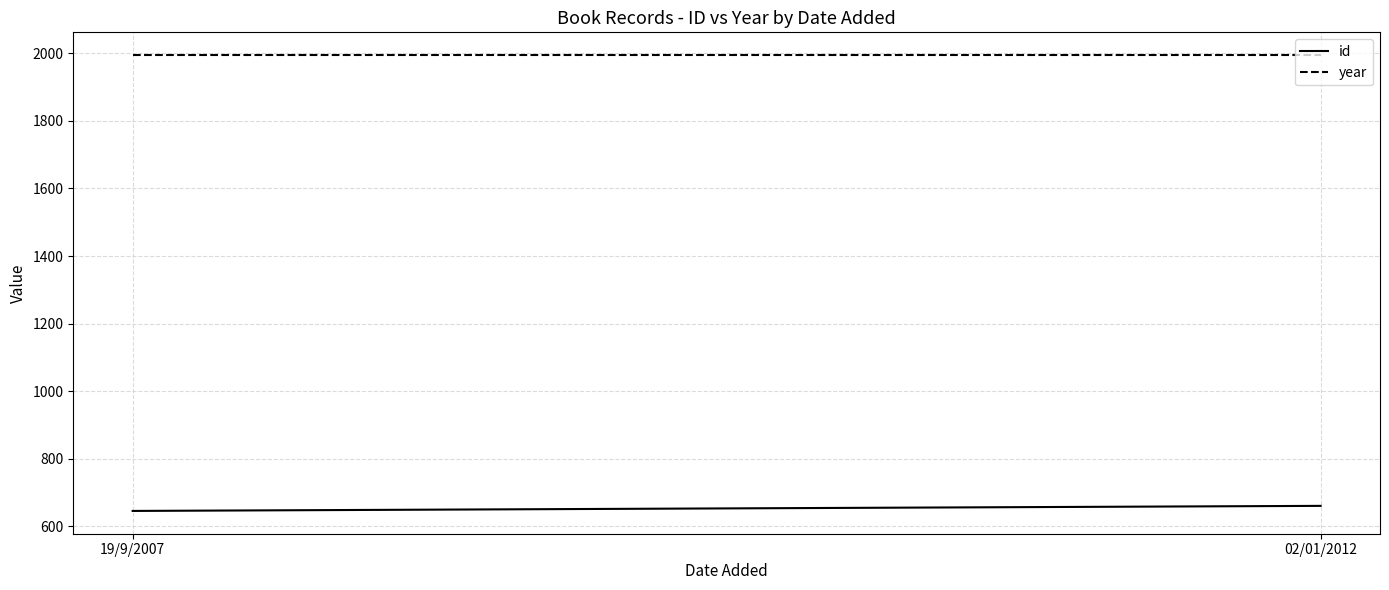

What are all the series names shown in the legend?

id, year